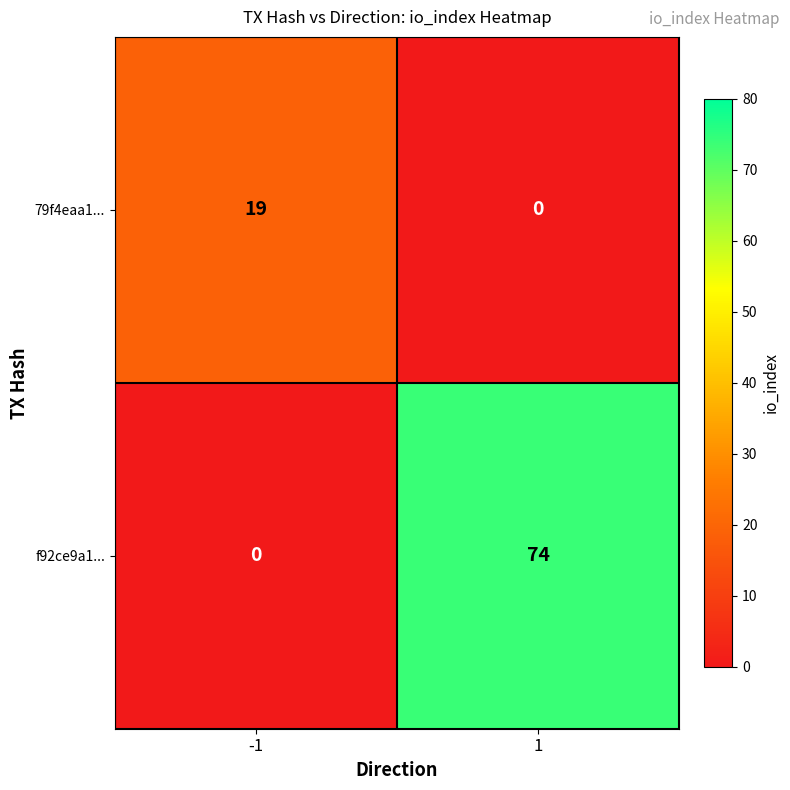

The 79f4eaa1... series shows -7 at 1. True or false?

False